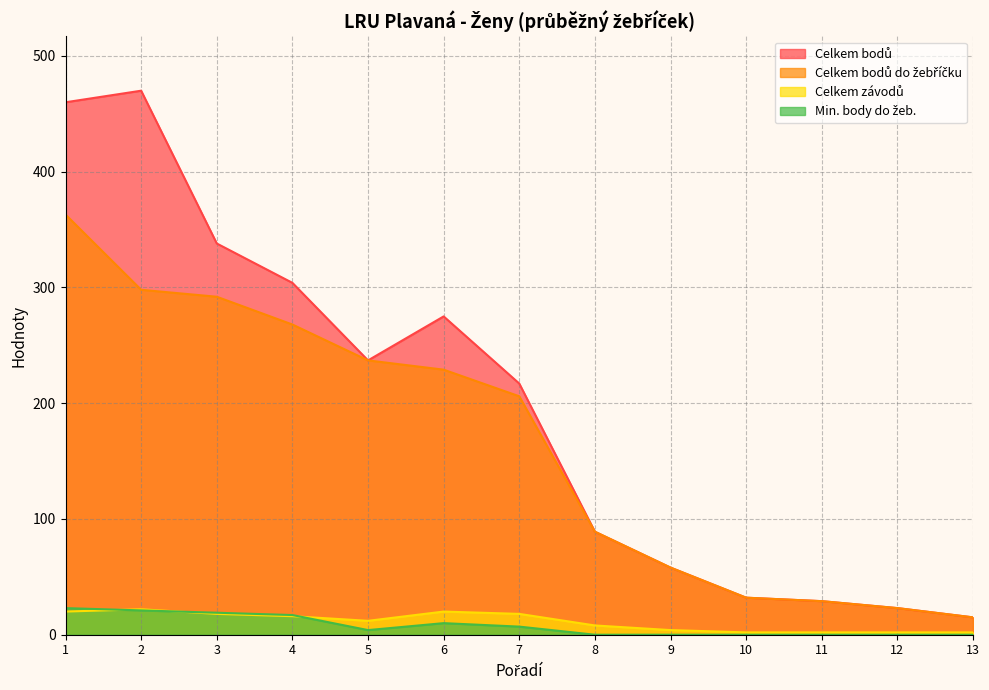

Where is the first local minimum for Min. body do žeb.?

5